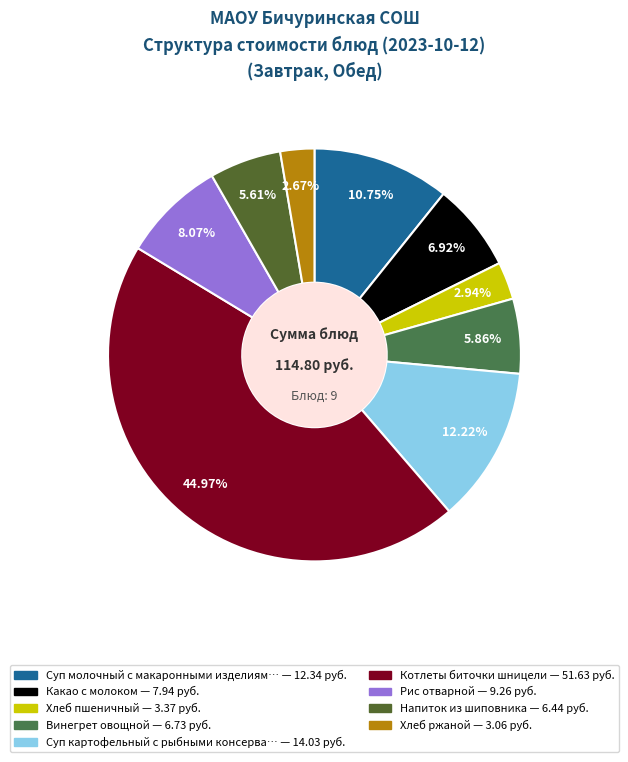

Which category has the biggest portion of the pie?

Котлеты биточки шницели